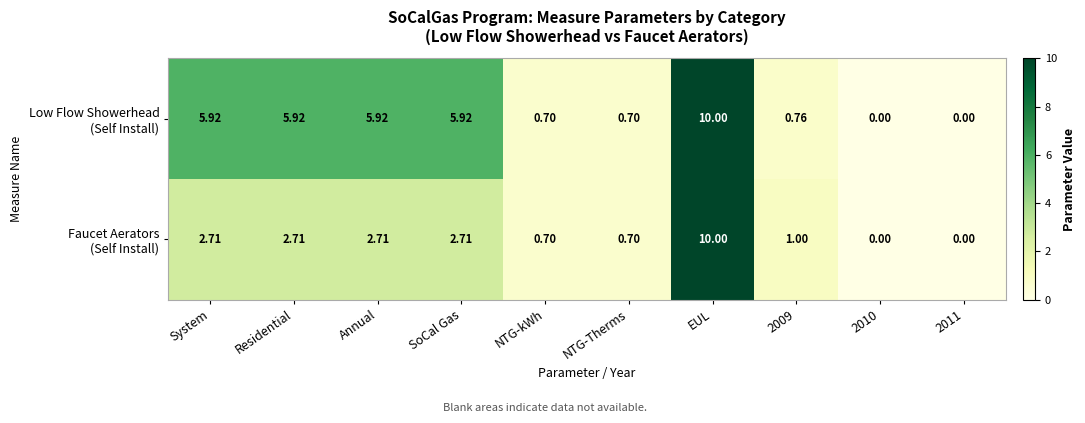

At how many categories does at least one series exceed 5?

5